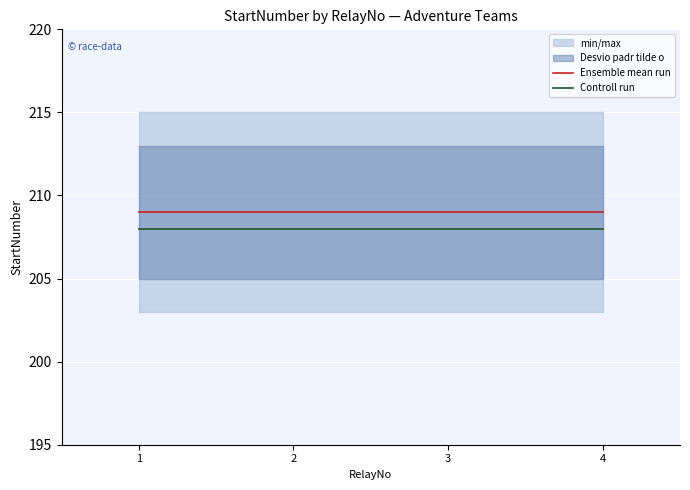

Reading left to right, list all the values displayed in this chart.

Ensemble mean run: 1=209	2=209	3=209	4=209
Controll run: 1=208	2=208	3=208	4=208